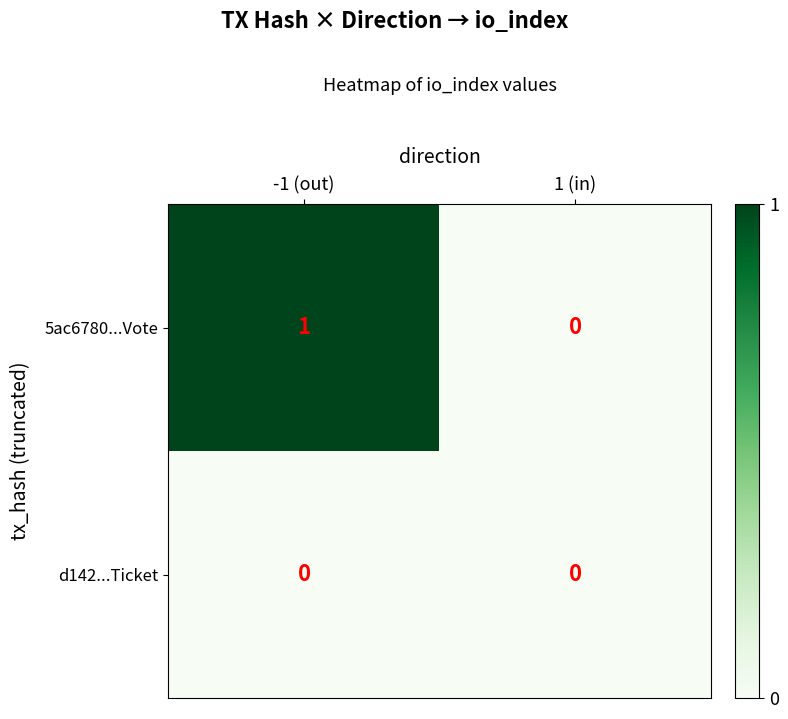

Reading left to right, what are all the values shown in this chart?

5ac6780...Vote: 1	0
d142...Ticket: 0	0